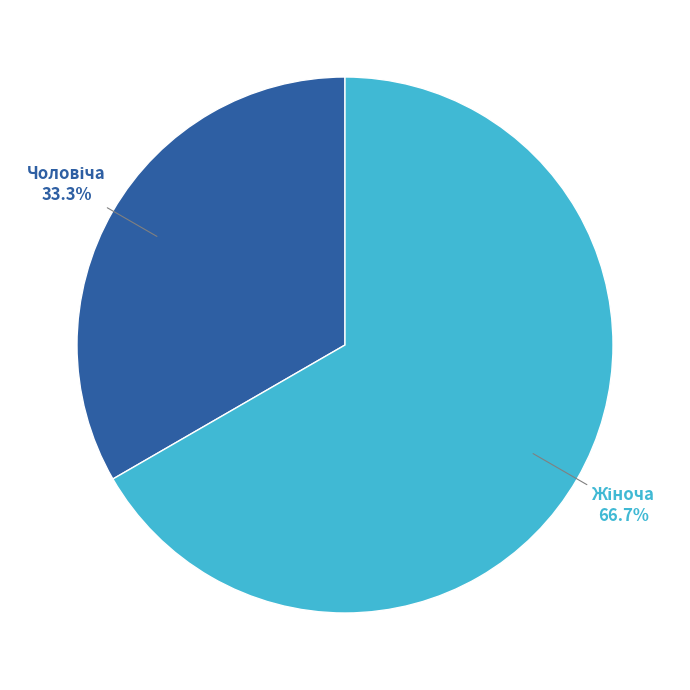

To the nearest percent, what is the average slice percentage?

50%